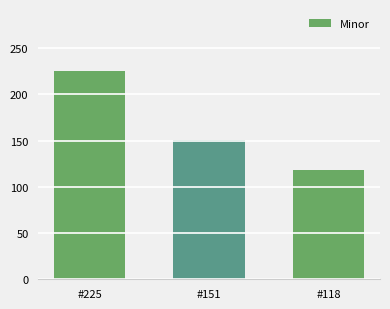

What is the sum of all values?

494